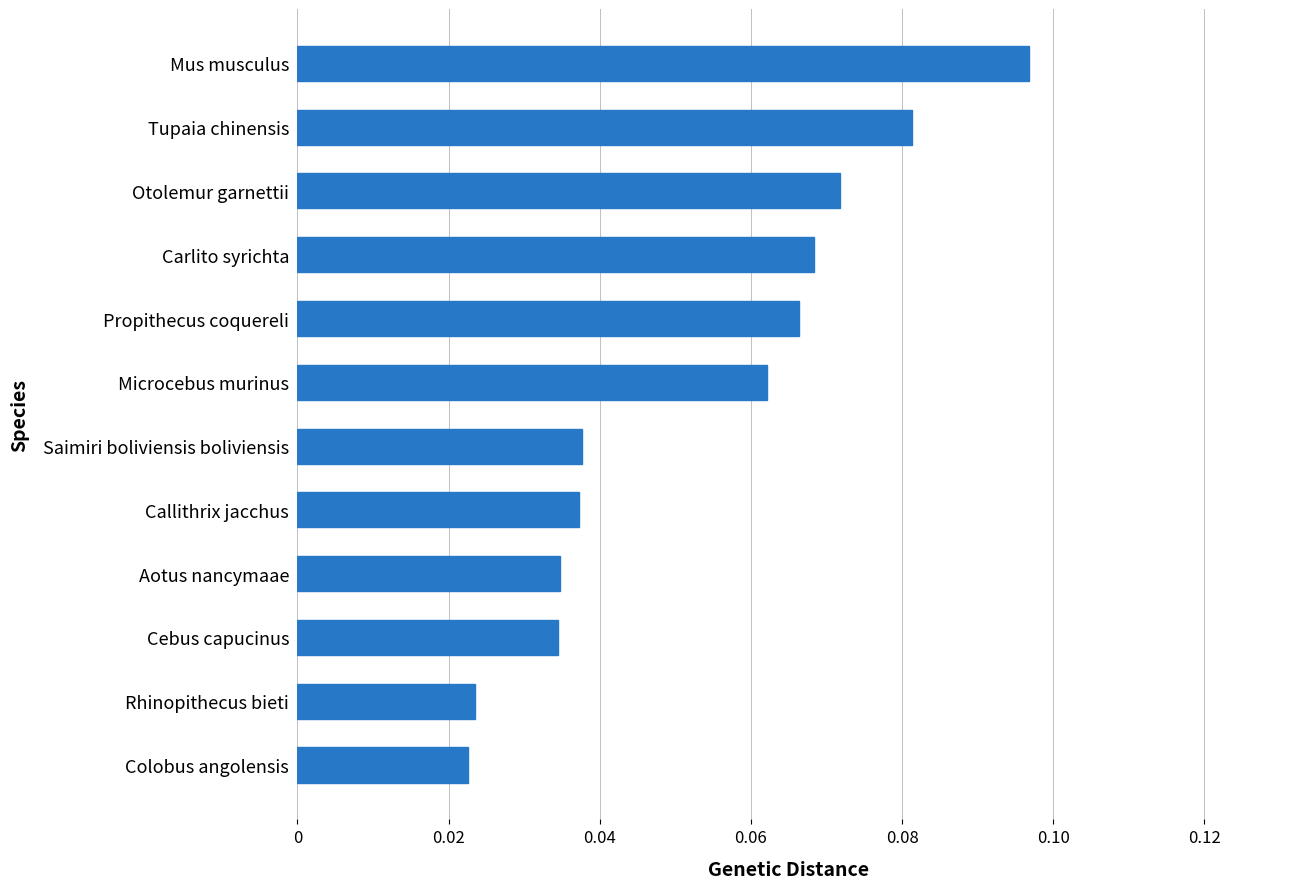

What is the sum of all values?

0.6